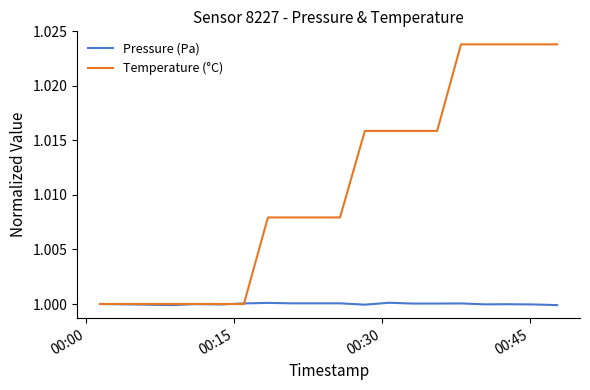

Rank the series by their maximum value, from lowest to highest.

Pressure (Pa), Temperature (°C)